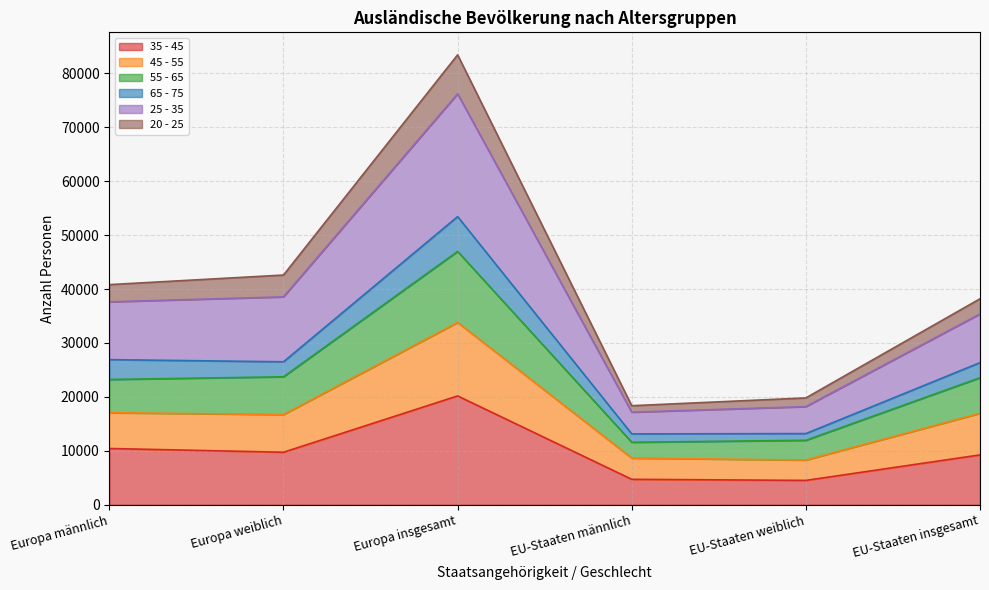

What is the highest value of the 35 - 45 series?

20180